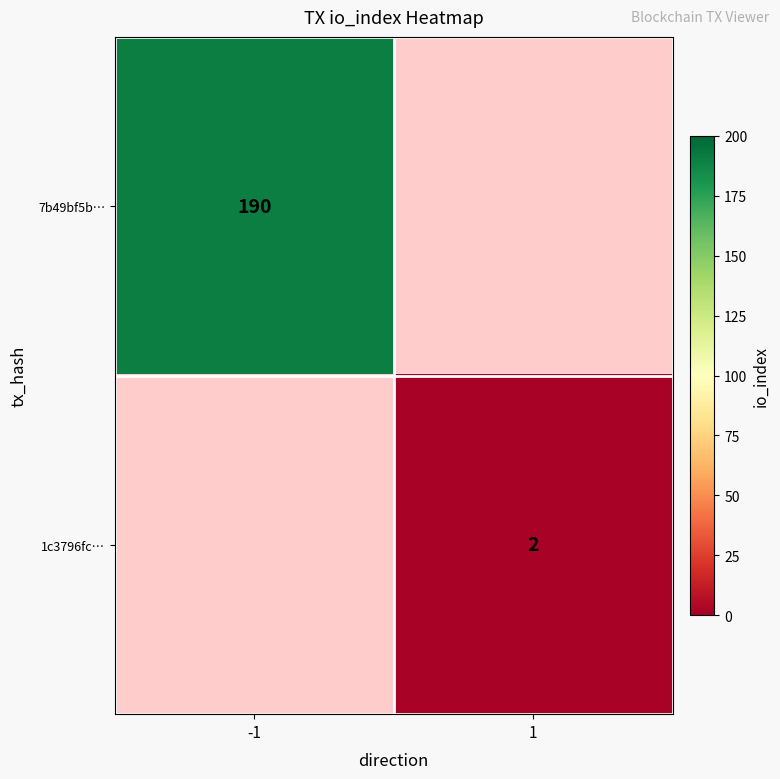

At how many categories does at least one series exceed 25?

1